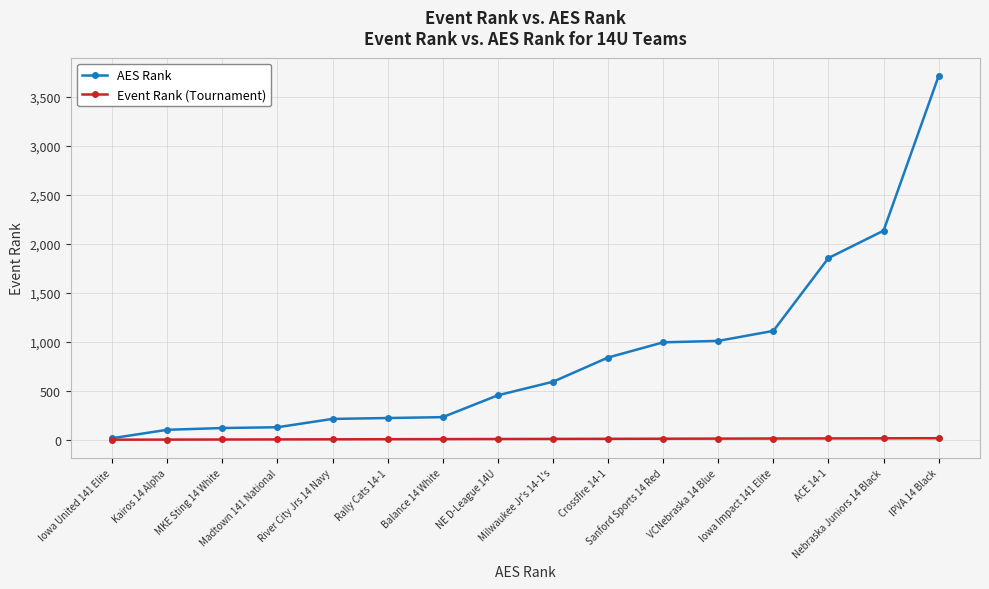

Is it true that Event Rank (Tournament) equals 6 at Rally Cats 14-1?

True